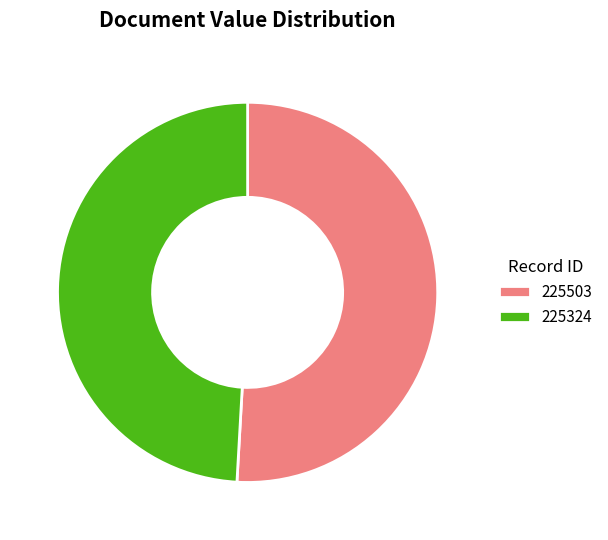

Which slice is the smallest?

225324